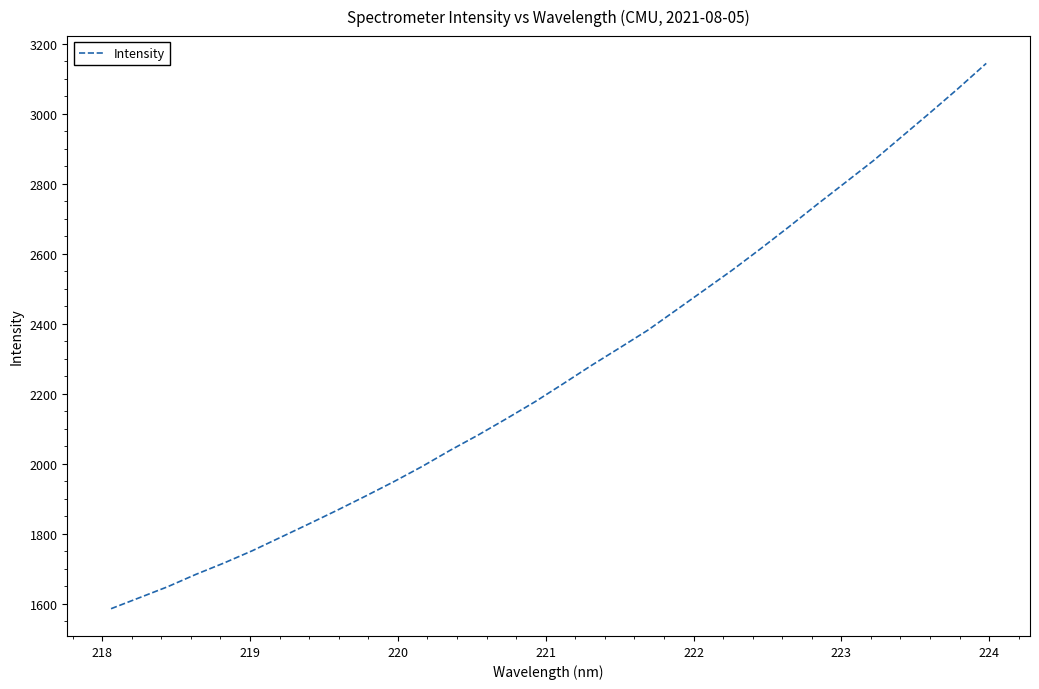

What is the maximum value shown in the chart?

3143.7